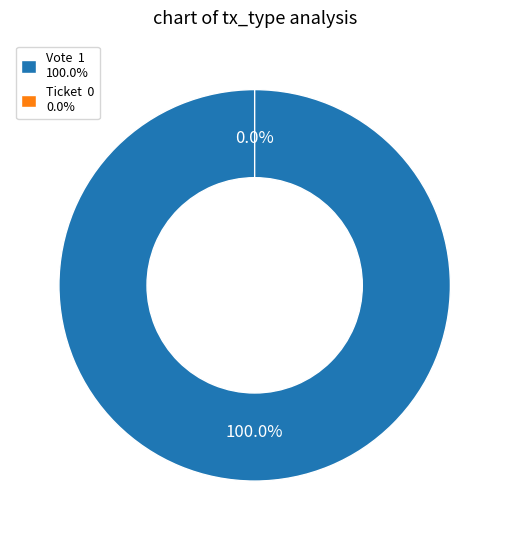

Which slice is the largest?

Vote